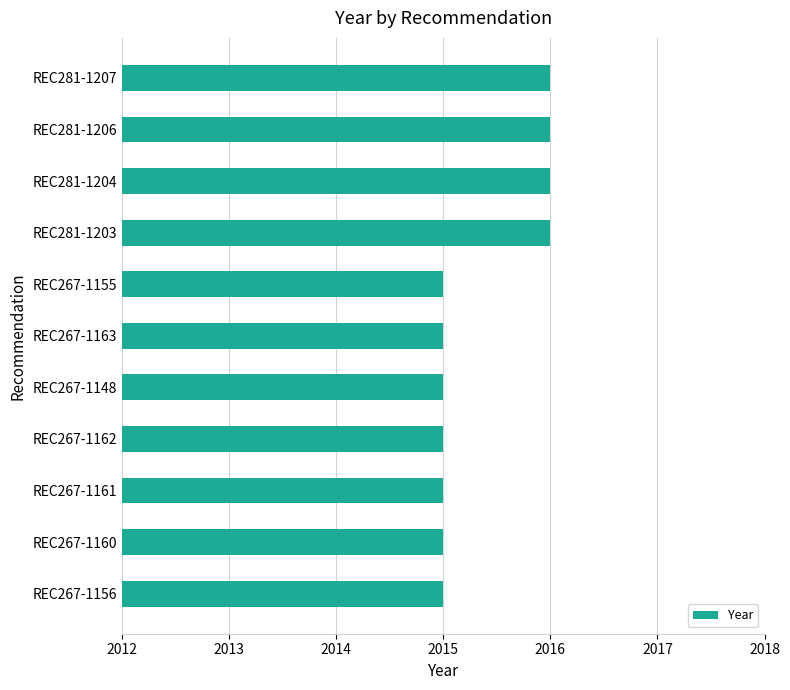

What is the ratio of the value at REC281-1204 to the value at REC281-1203?

1.0